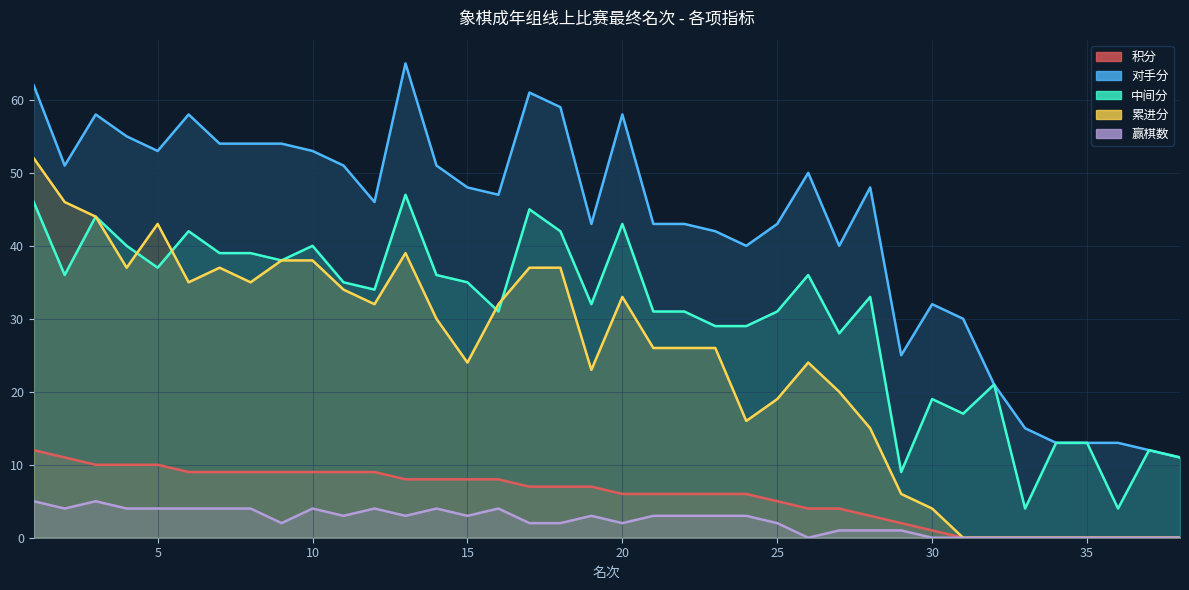

True or false: 积分 has more than 1 interior local peaks.

False